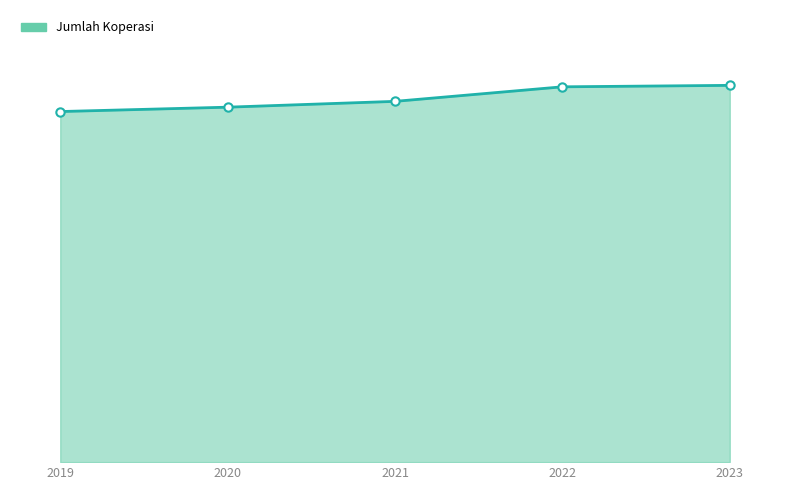

What is the ratio of the value at 2023 to the value at 2019?

1.1